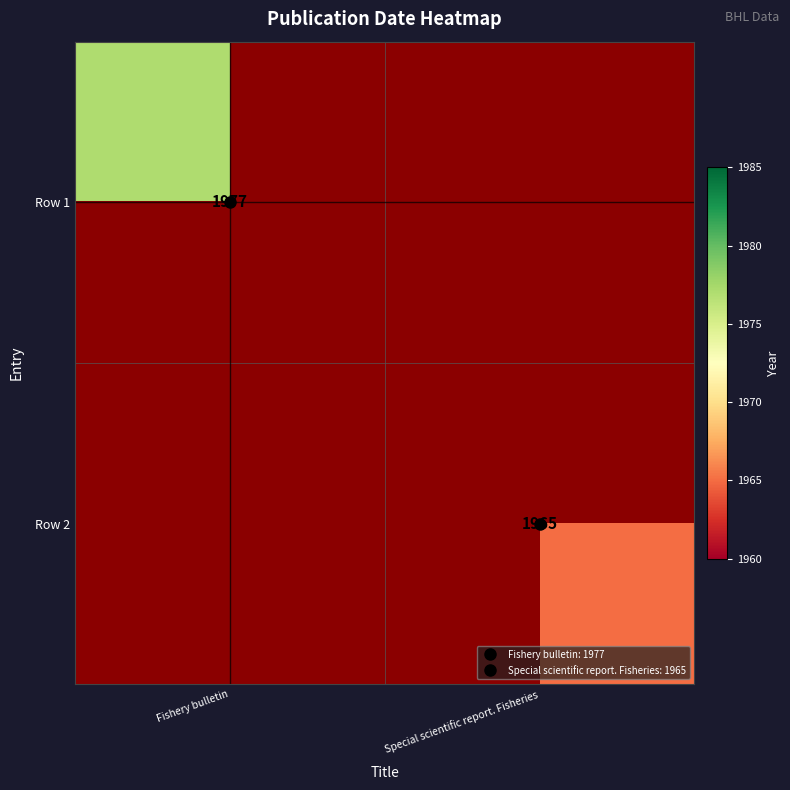

What is the greatest value displayed?

1977